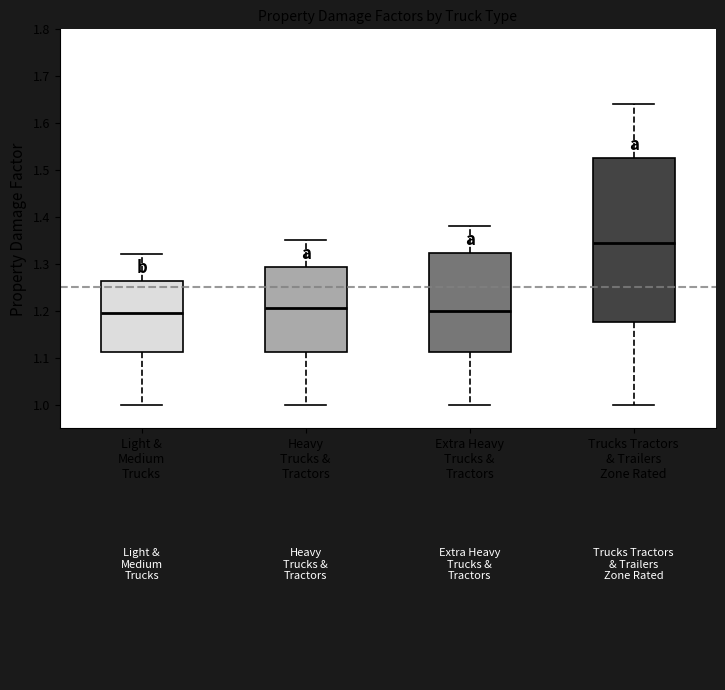

Where does the upper whisker of the box for Extra Heavy Trucks & Tractors end on the y-axis? The values are not printed on the chart, so give them approximately, as read against the axis.

1.38